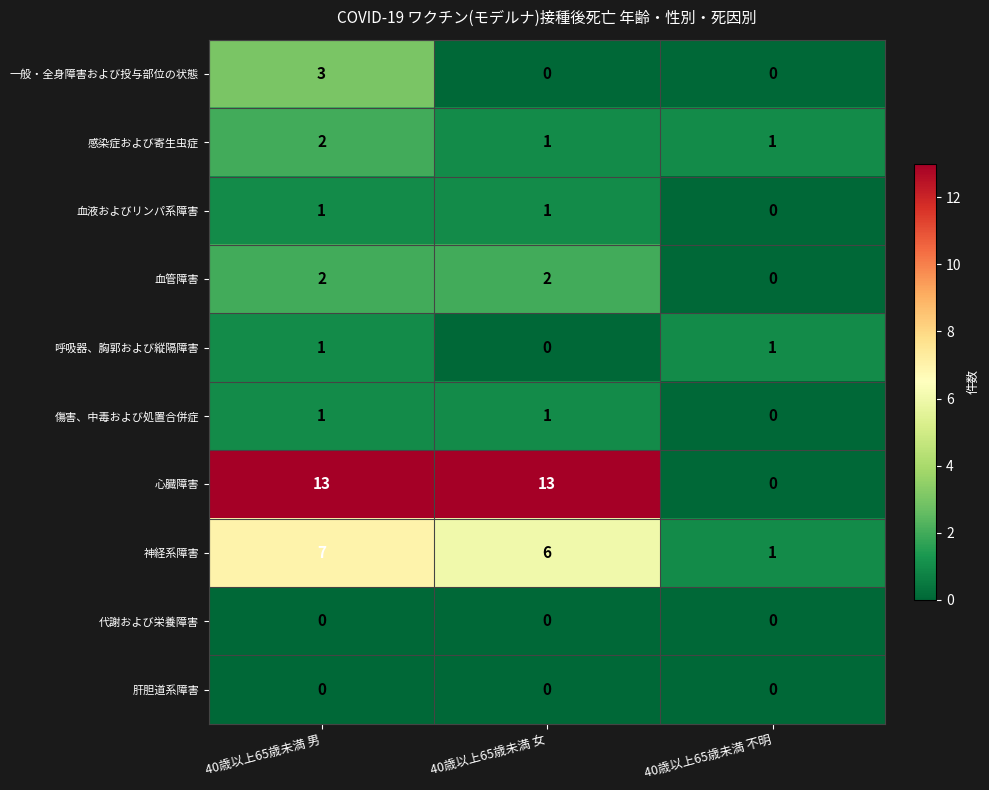

What is the spread (max minus min) of values at 40歳以上65歳未満 不明?

1